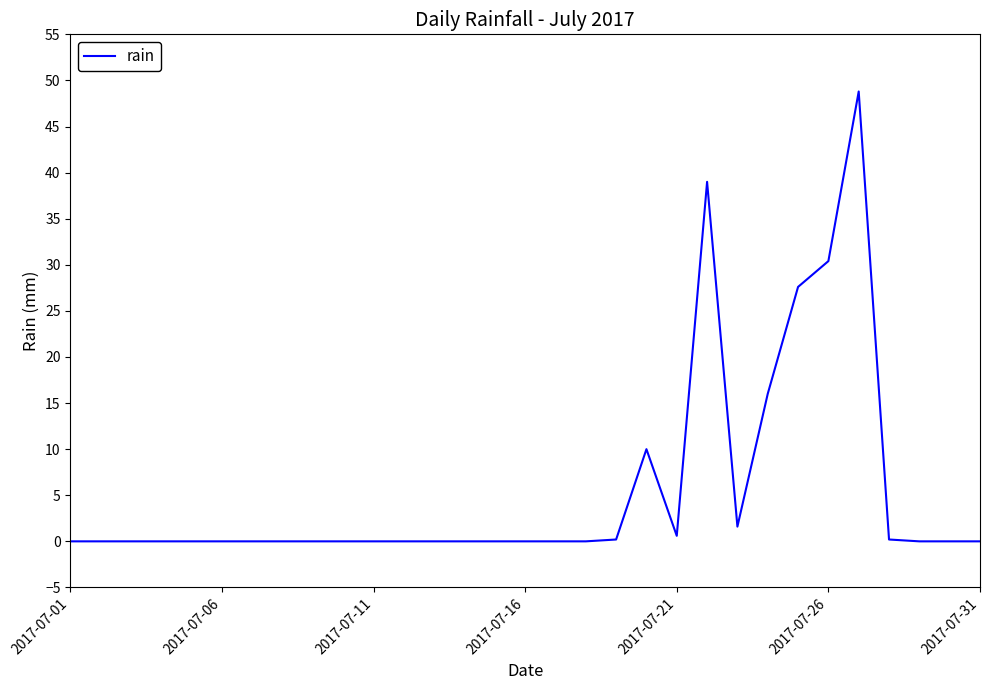

How many lines are shown in the chart?

1